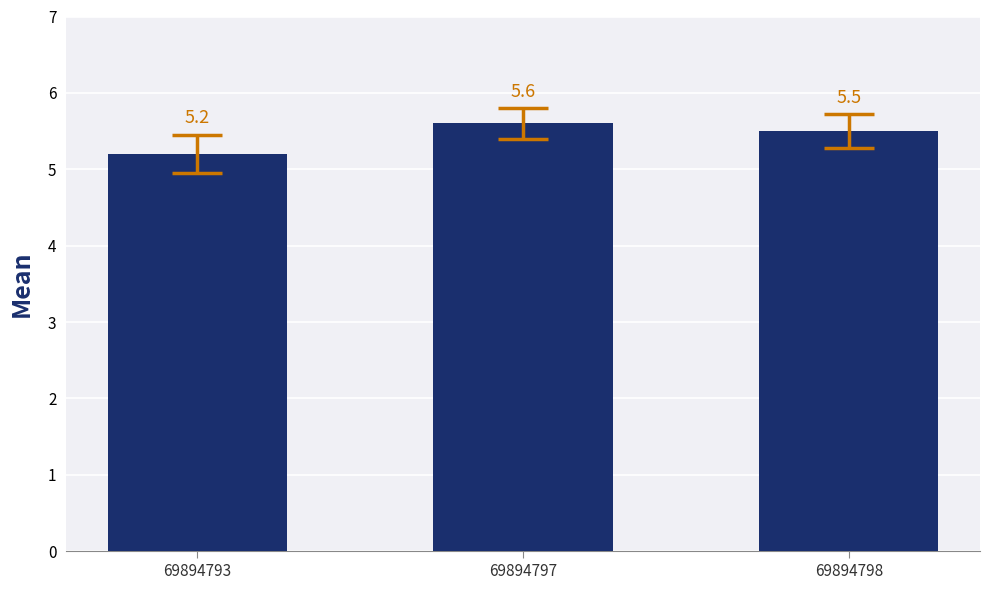

What is the greatest value displayed?

5.6